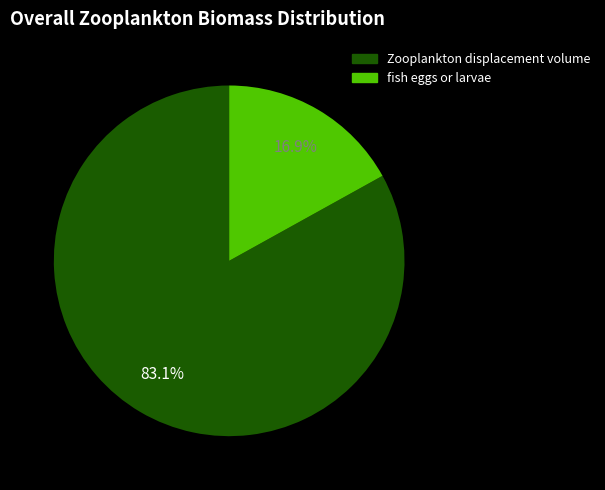

To the nearest percent, what portion does Zooplankton displacement volume represent?

83%